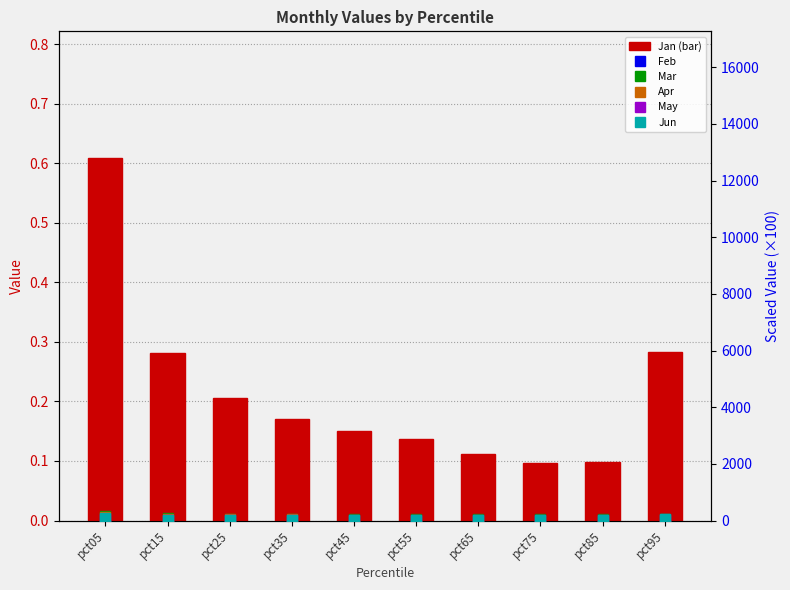

What is the difference between the maximum and minimum values in the Jan series?

0.5